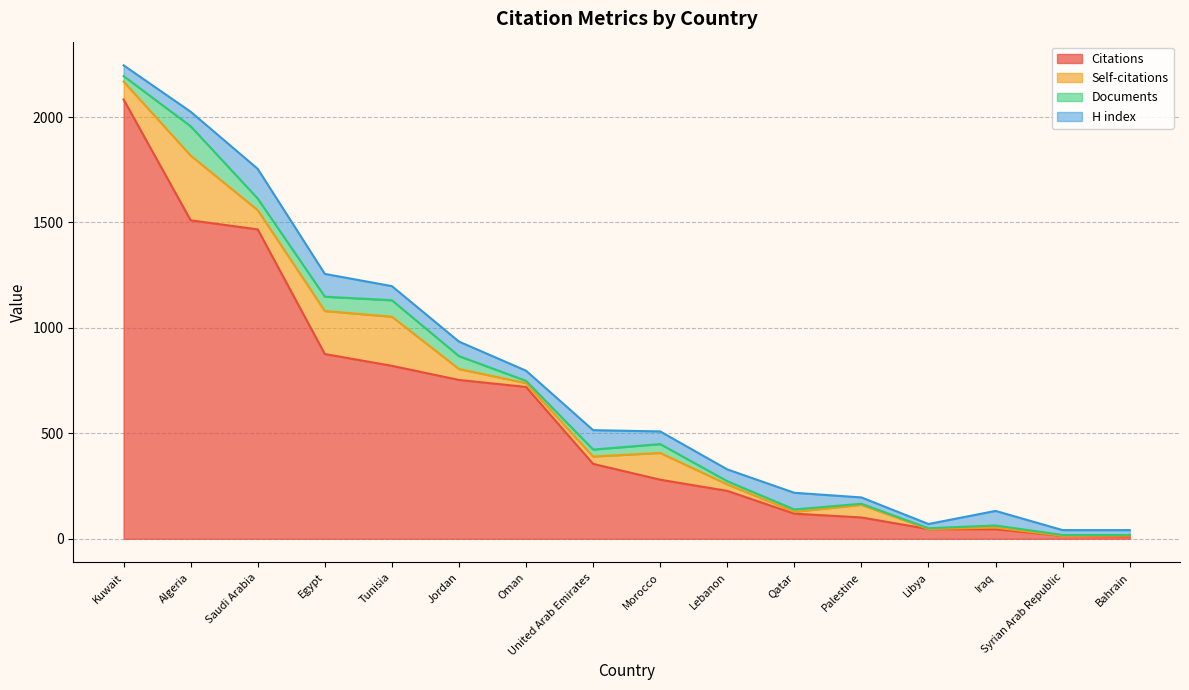

What is the total value across all series at Algeria?

2025